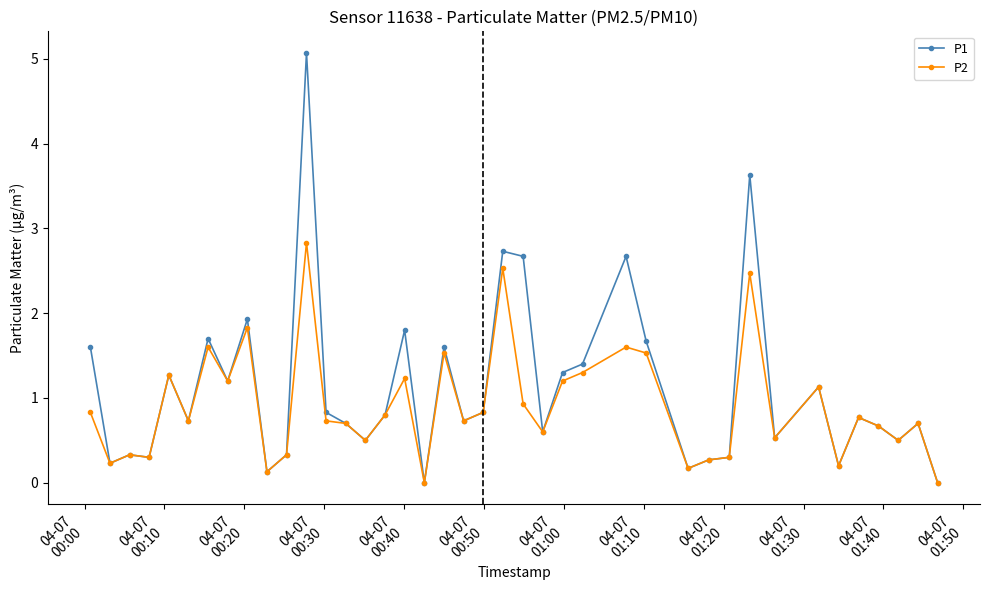

Which series has the widest spread of values?

P1